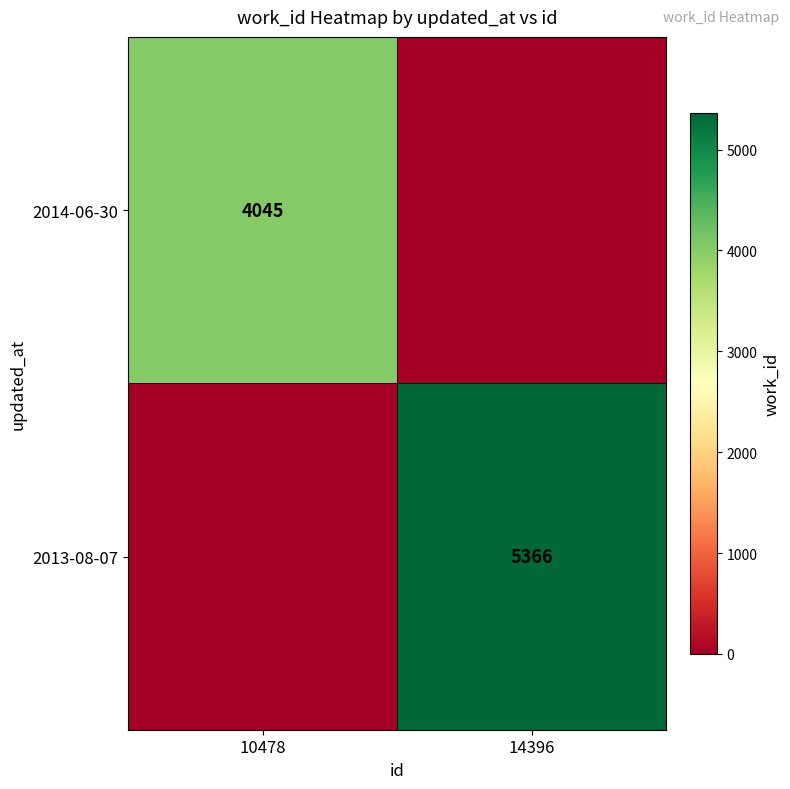

The 2014-06-30 series shows 7190 at 10478. True or false?

False